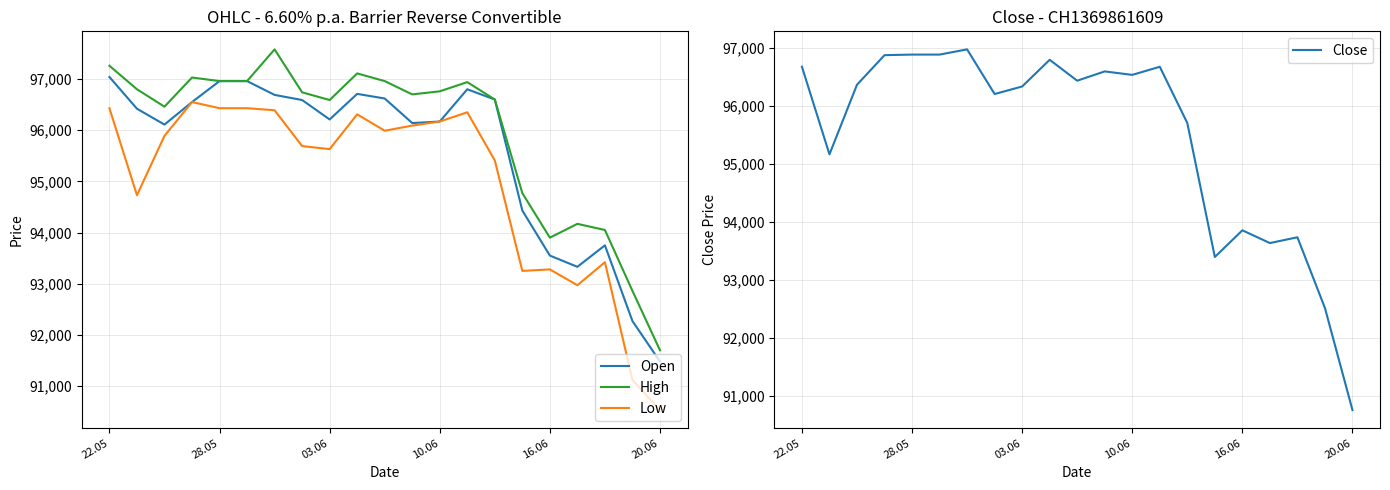

What is the maximum value for Low?

96550